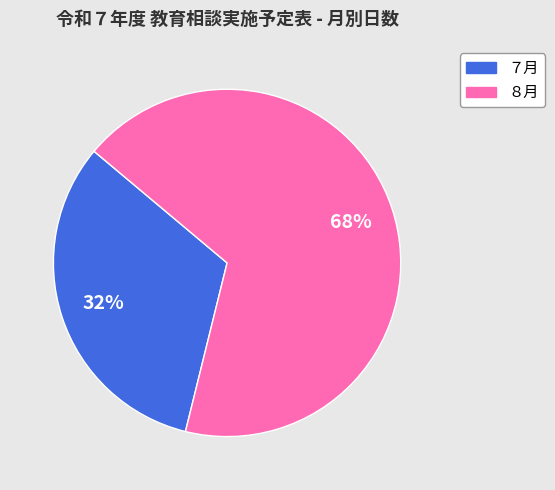

What is the largest slice in the pie chart?

８月